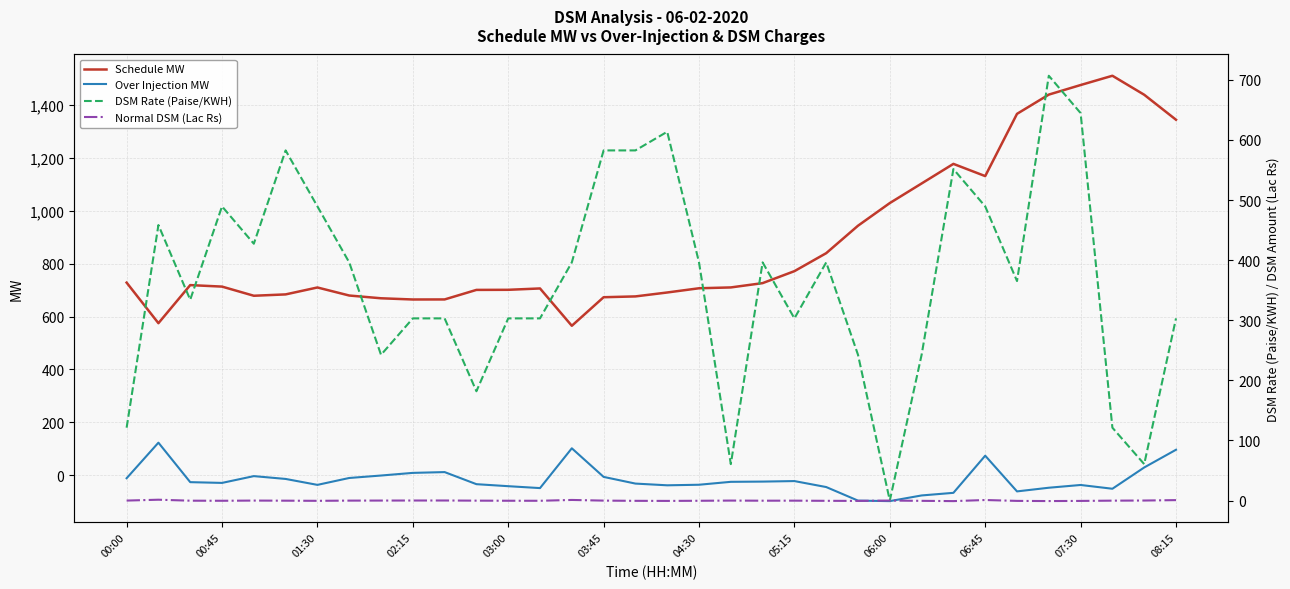

True or false: DSM Rate (Paise/KWH) and Schedule MW cross at least once.

False